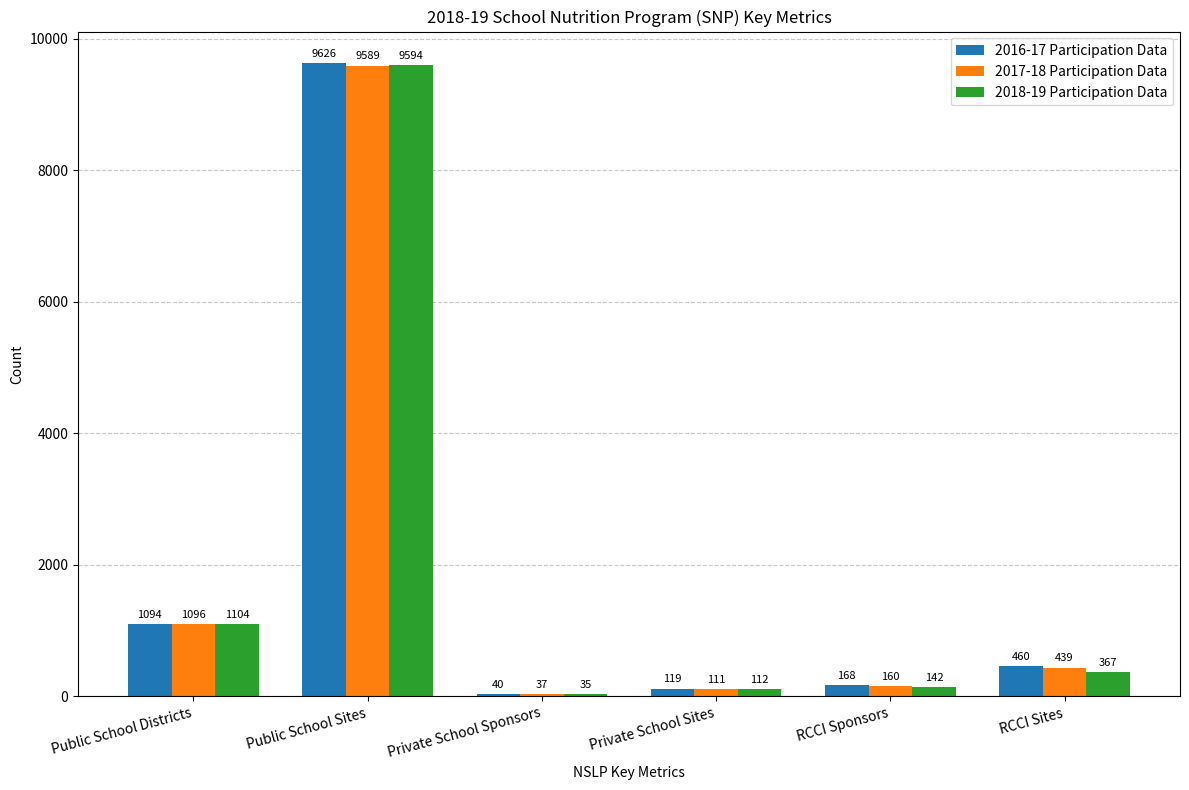

What is the total value across all series at Private School Sites?

342